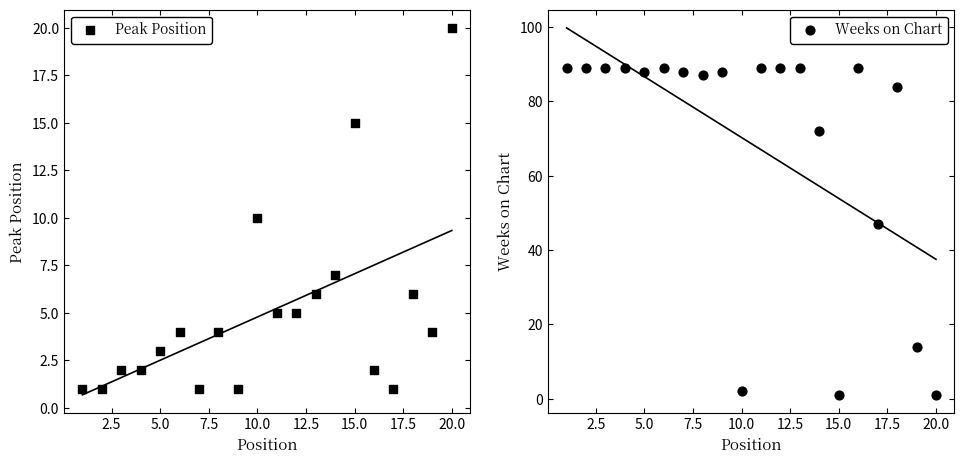

Which series has the widest spread of Y values?

Weeks on Chart